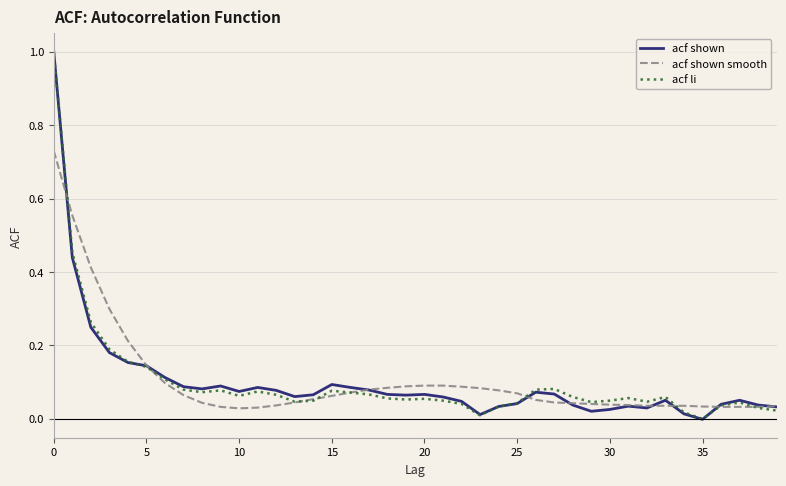

What is the highest value of the acf li series?

1.0